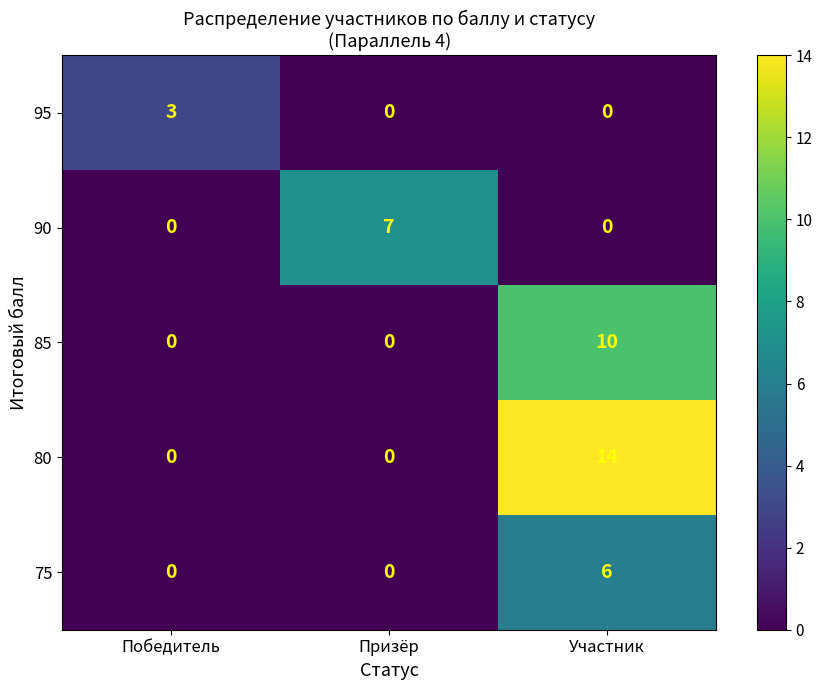

Which series has the largest total across all categories?

80